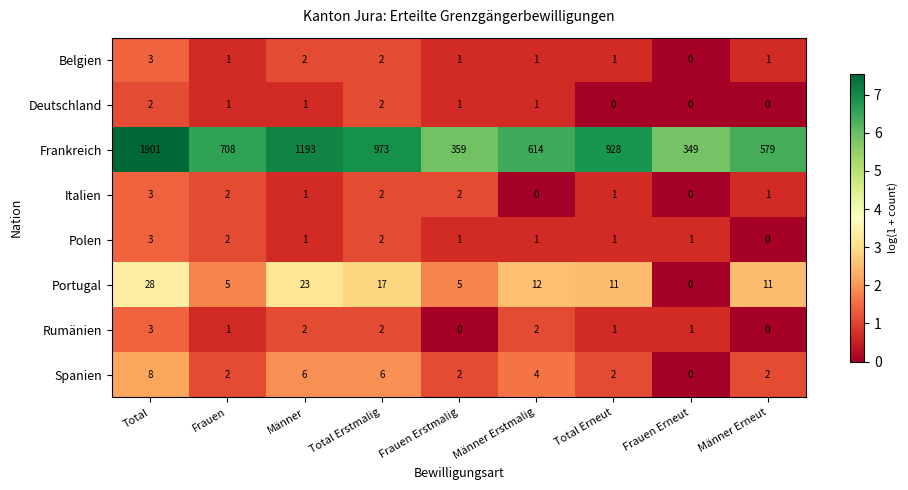

Which label corresponds to the largest value in the chart?

Total